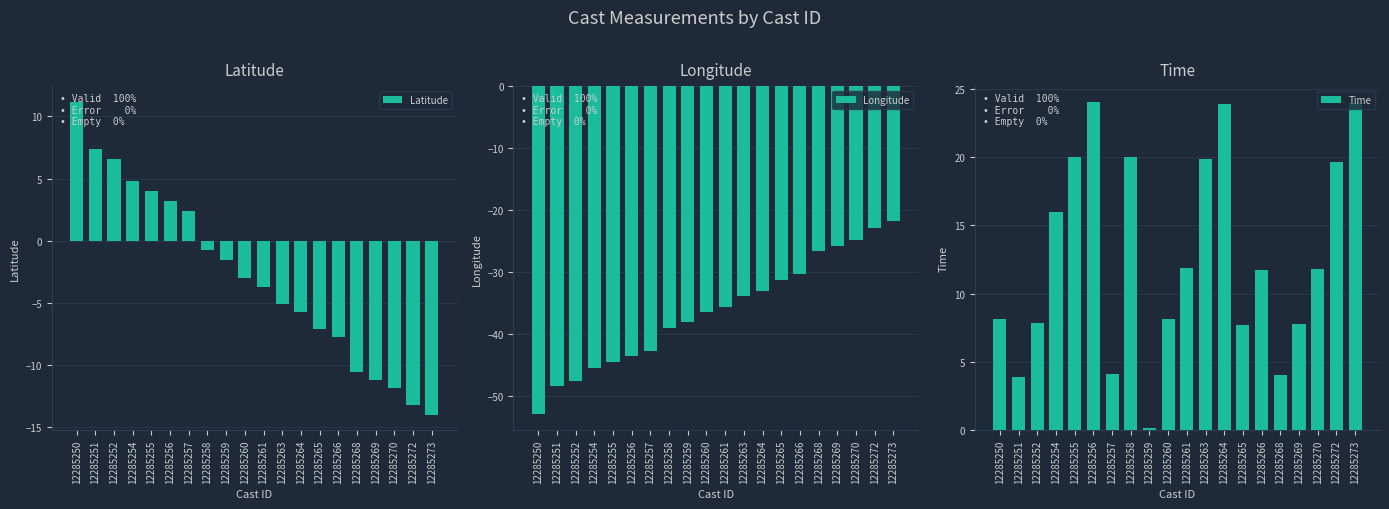

At how many categories does at least one series exceed -2?

20